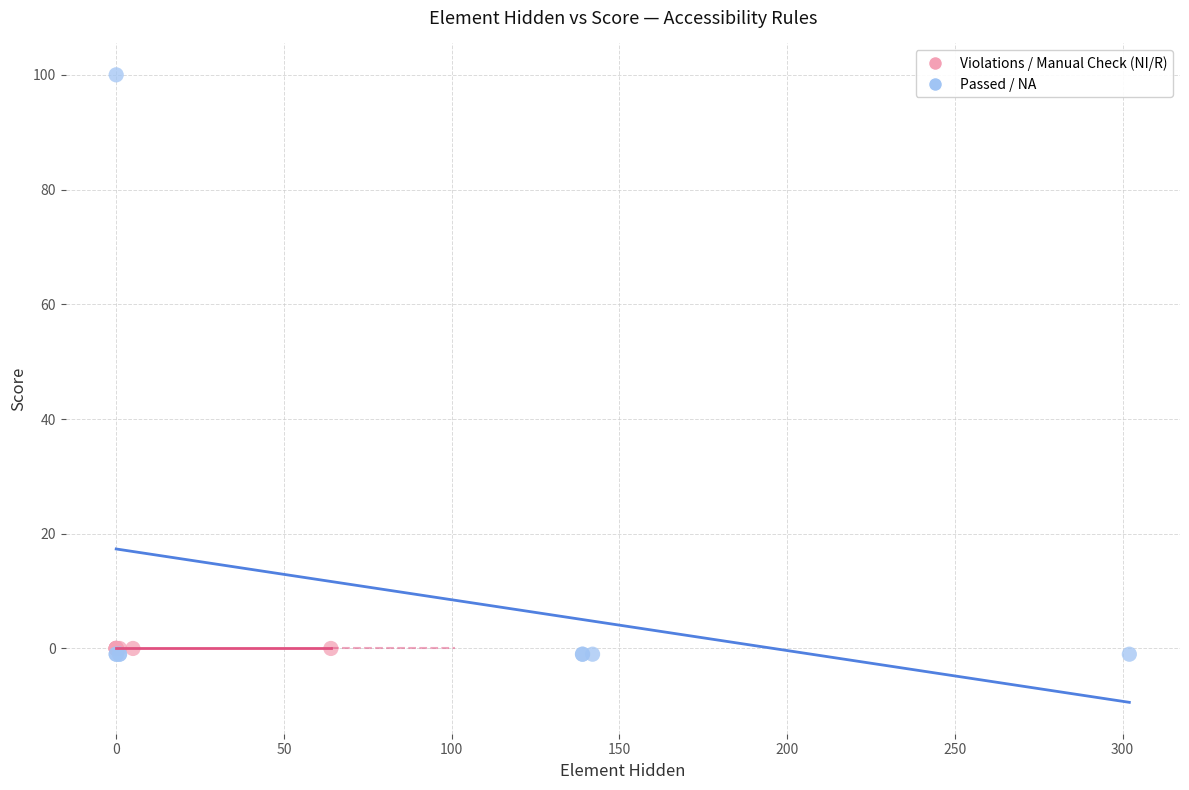

Which series contains the highest Y value?

Passed / NA